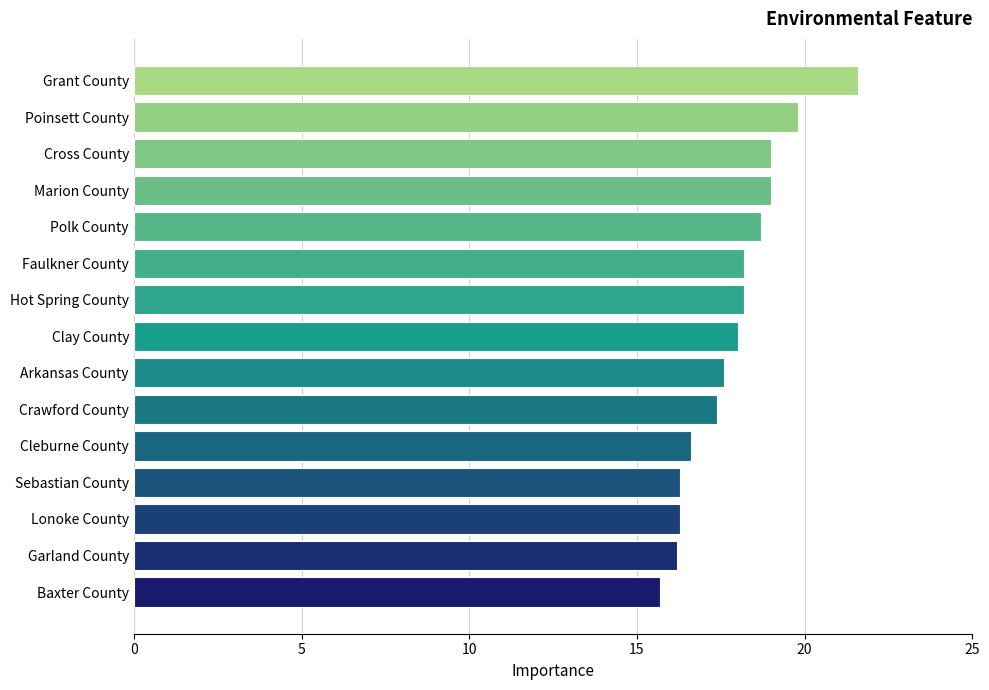

True or false: the data shows 21.6 at Grant County.

True